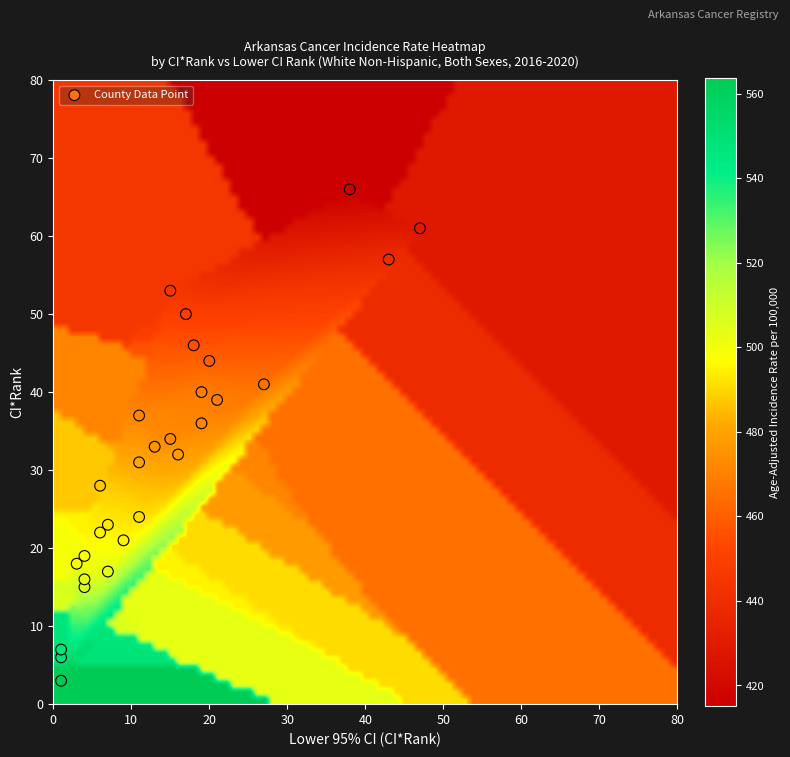

What is the range of X values (max minus min)?

46